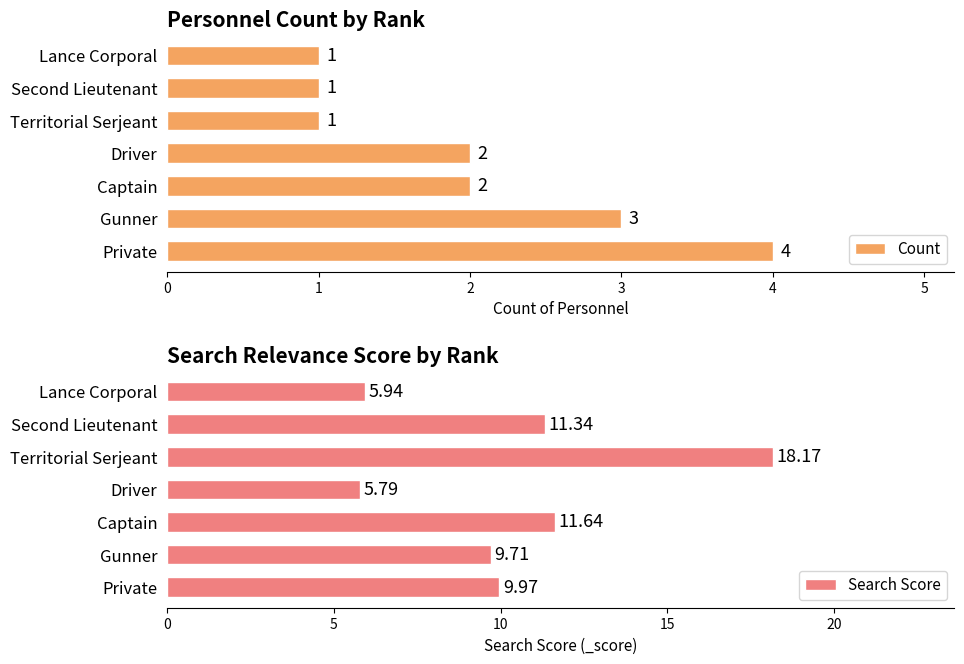

How many categories are shown in the chart?

7